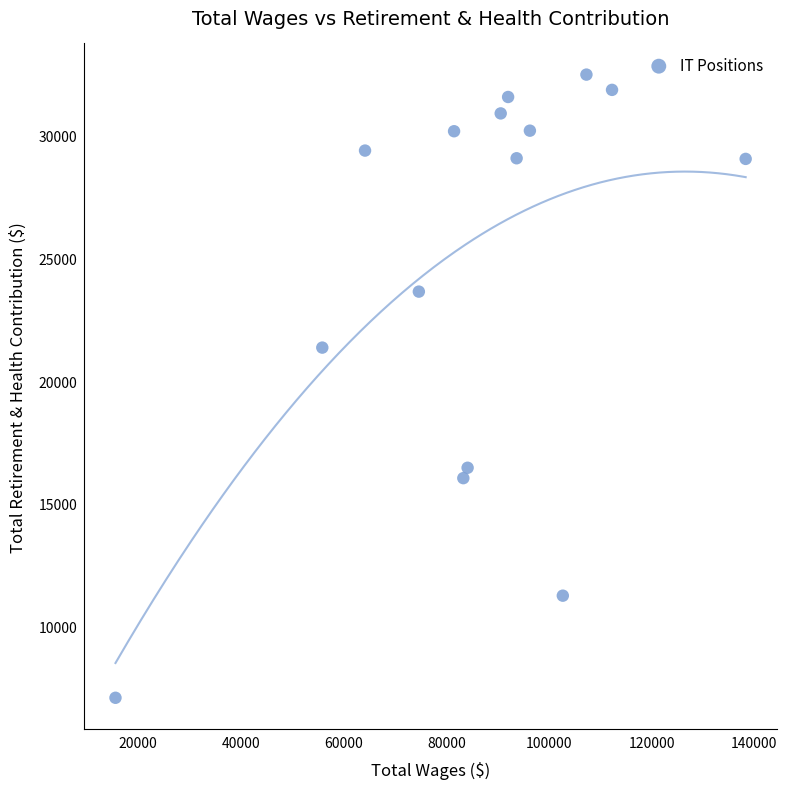

What Y value in the scatter plot is closest to 19794?

21366